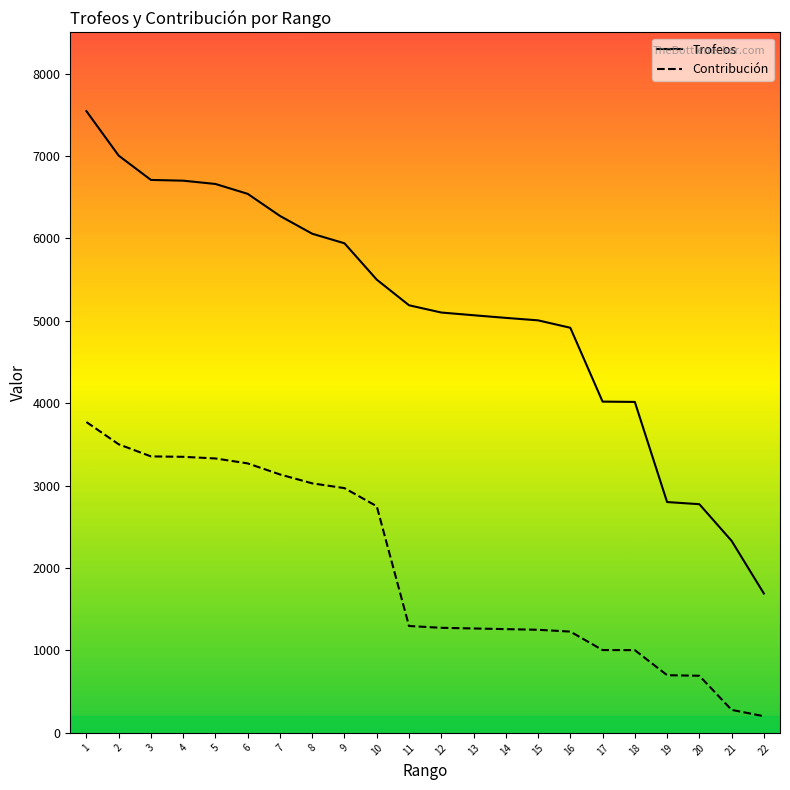

What is the difference between the second highest and second lowest values in the Contribución series?

3223